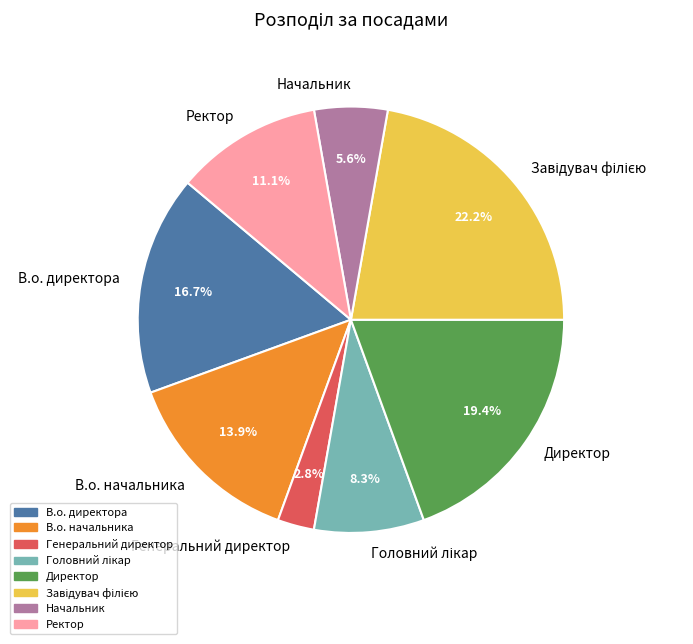

Which category has the smallest portion of the pie?

Генеральний директор